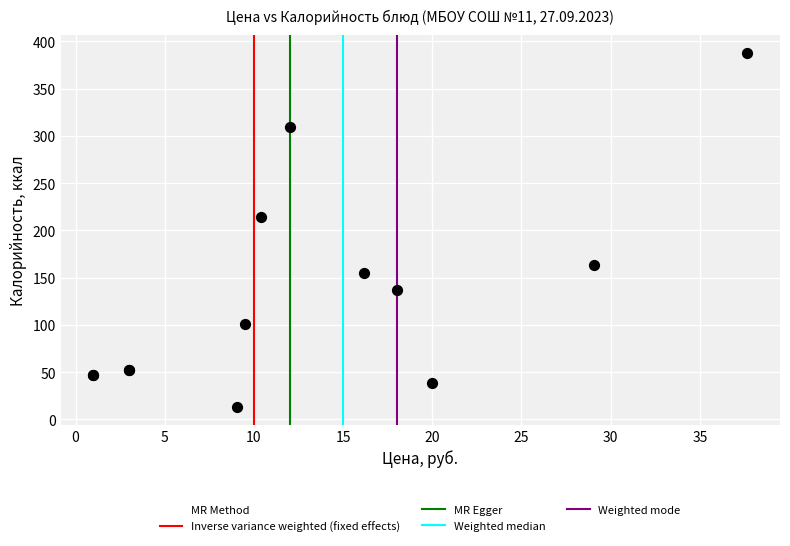

What Y value in the scatter plot is closest to 200?

214